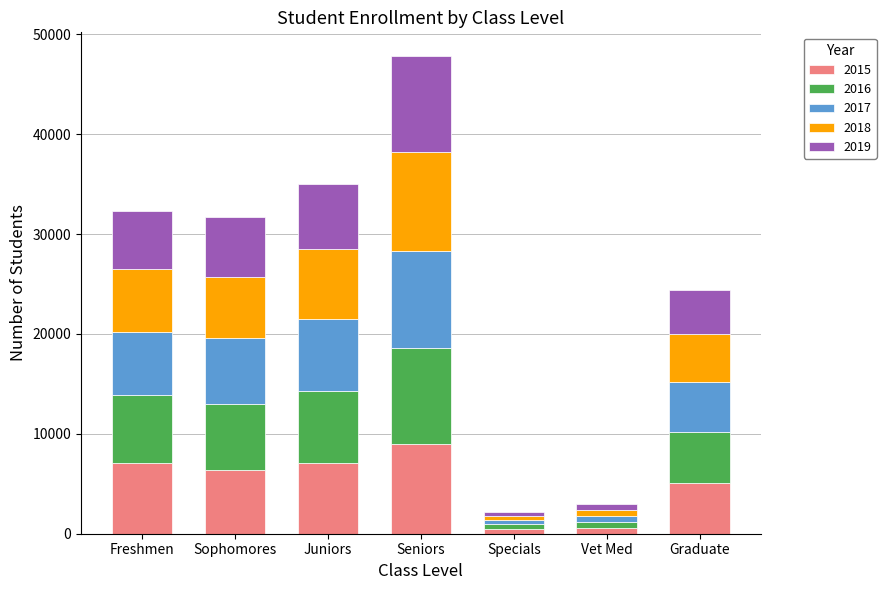

What is the total value across all series at Juniors?

35037